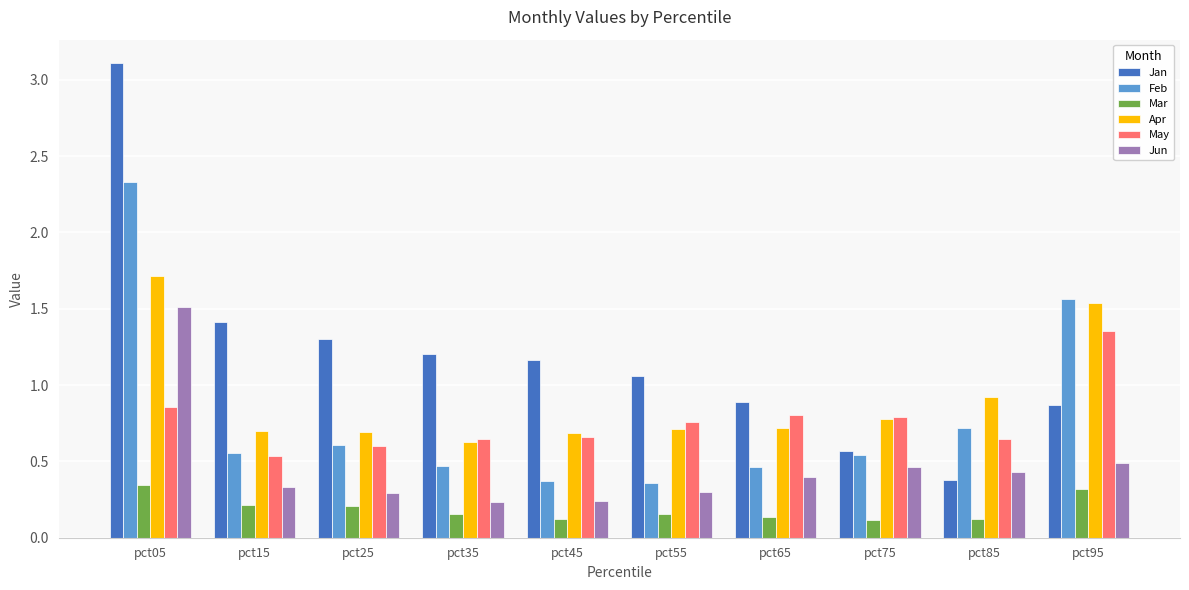

Are the bars horizontal?

No